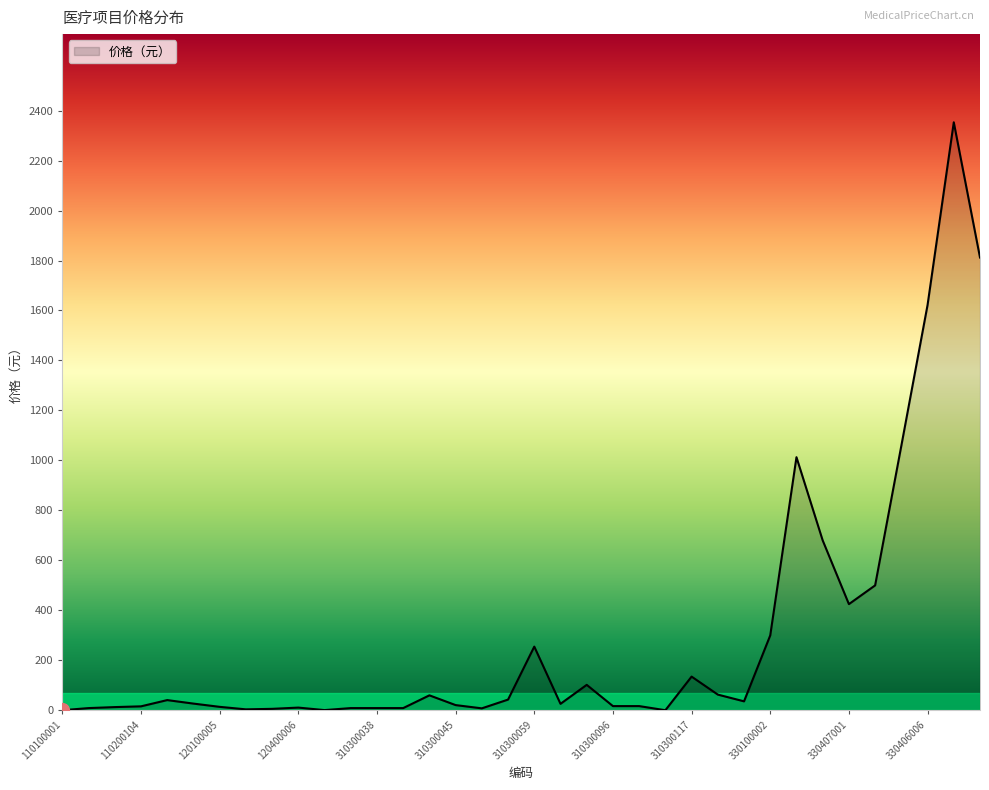

What is the difference between the maximum and minimum values?

2352.5